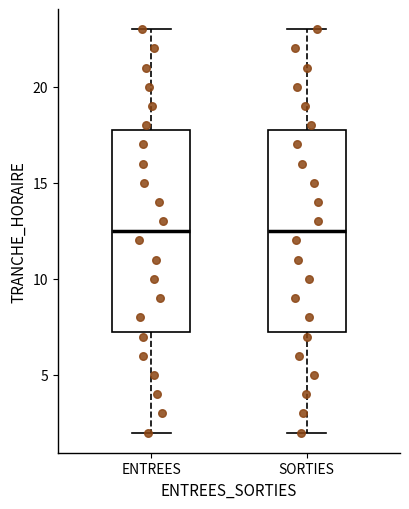

Reading left to right, transcribe this box plot: for each box, give where its median line is, the range the box spans, and where its two whiskers end, as read against the y-axis. The values are not printed on the chart, so give them approximately, as read against the axis.

ENTREES: median 12.5, box 7.5 to 18.0, whiskers 2.0 to 23.0
SORTIES: median 12.5, box 7.5 to 18.0, whiskers 2.0 to 23.0